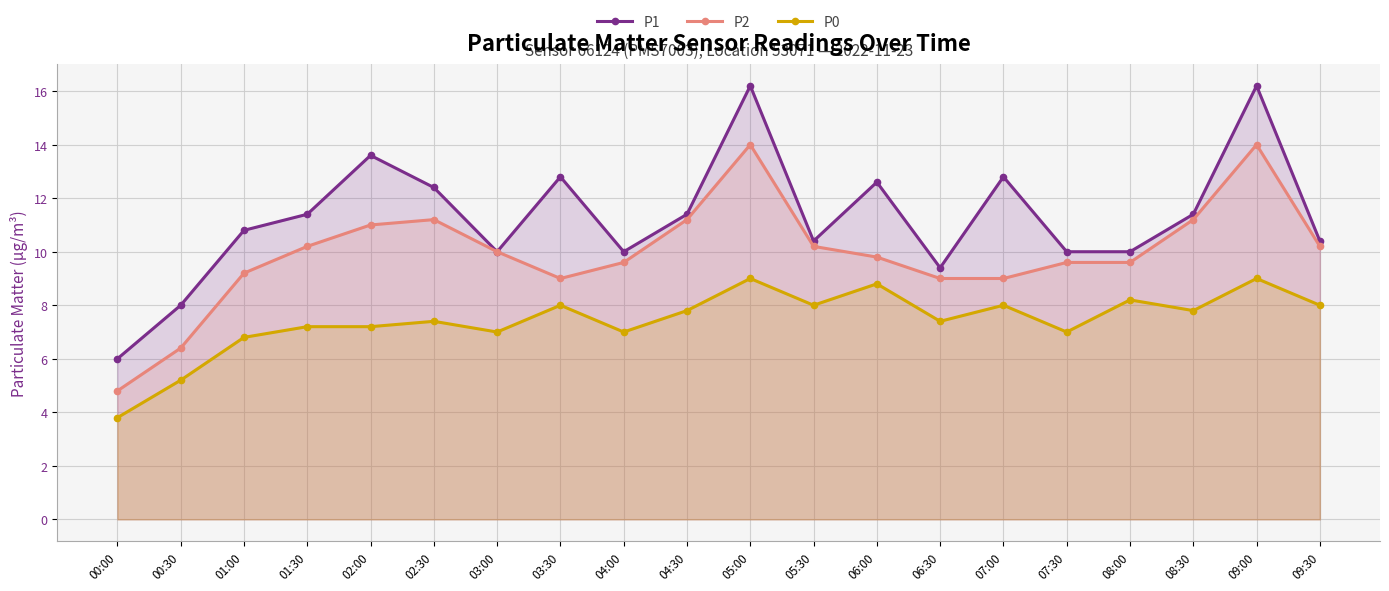

How many data points does each series have?

20